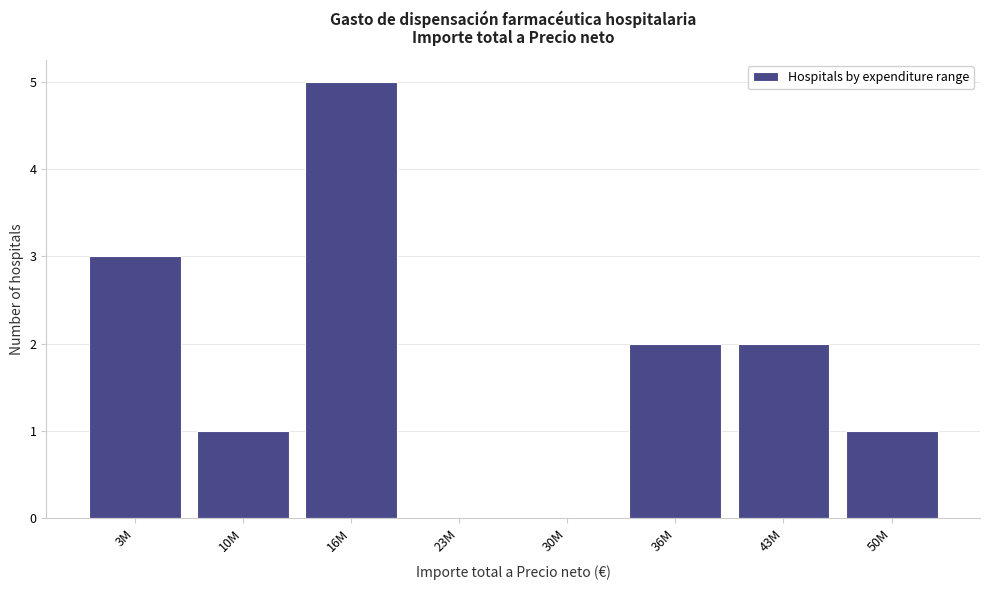

Reading left to right, transcribe all the data shown in this chart.

3M=3	10M=1	16M=5	23M=0	30M=0	36M=2	43M=2	50M=1